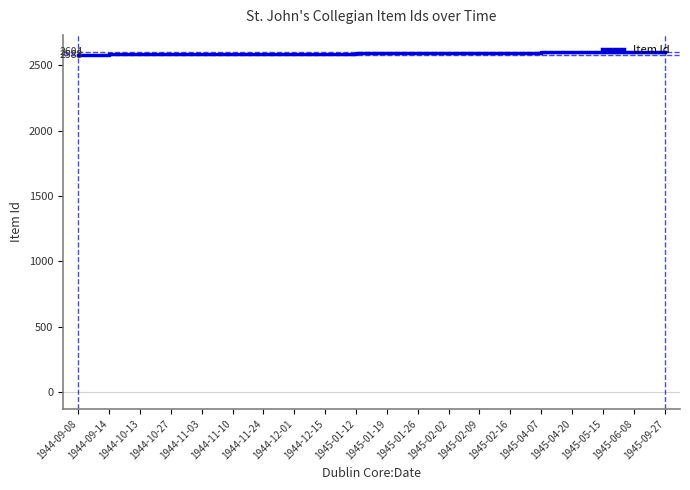

What is the change in value from 1944-10-13 to 1945-05-15?

+17